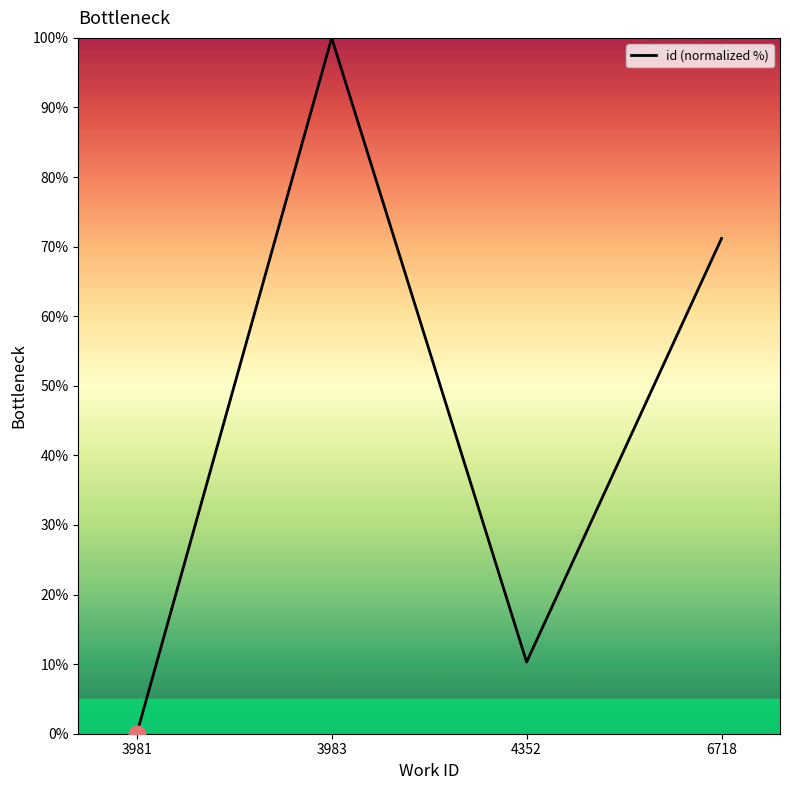

Count the number of categories in the chart.

4